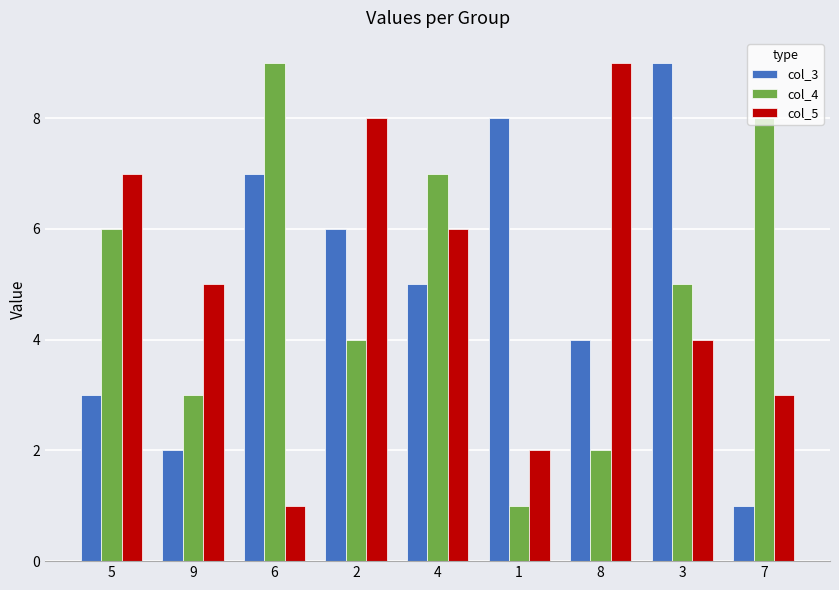

Does the chart contain stacked bars?

No